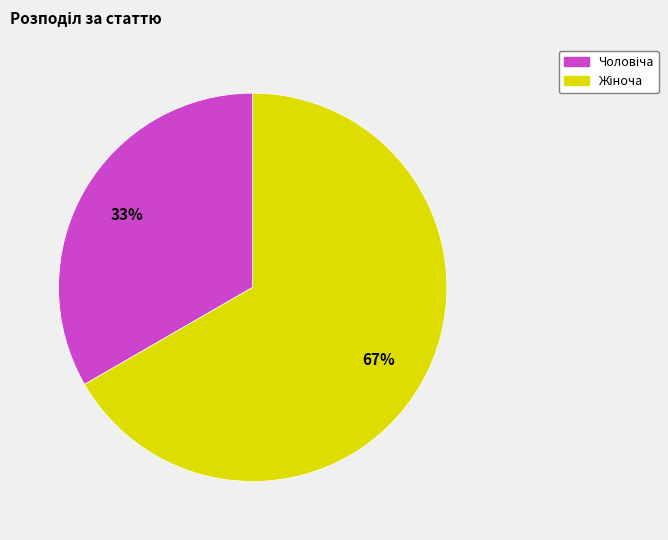

Is there any slice that represents more than half of the pie?

Yes